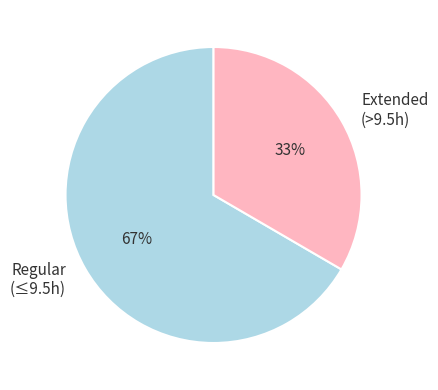

To the nearest percent, what portion does Regular (≤9.5h) represent?

67%